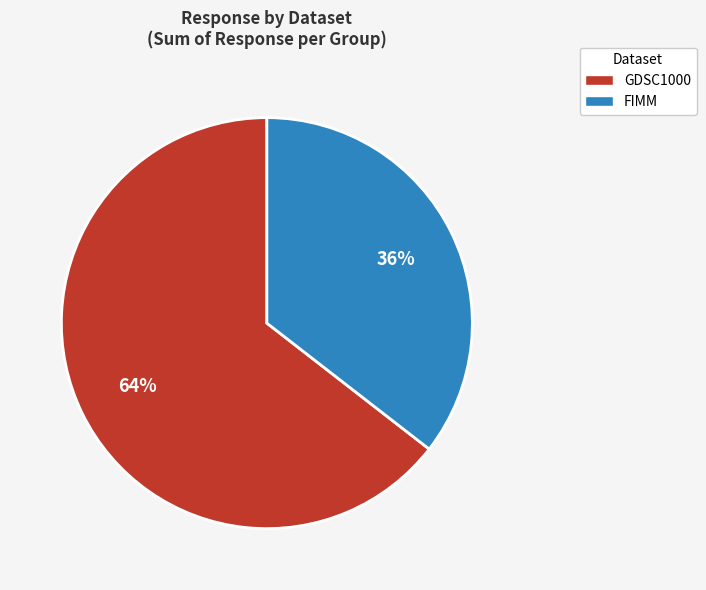

What is the majority slice?

GDSC1000